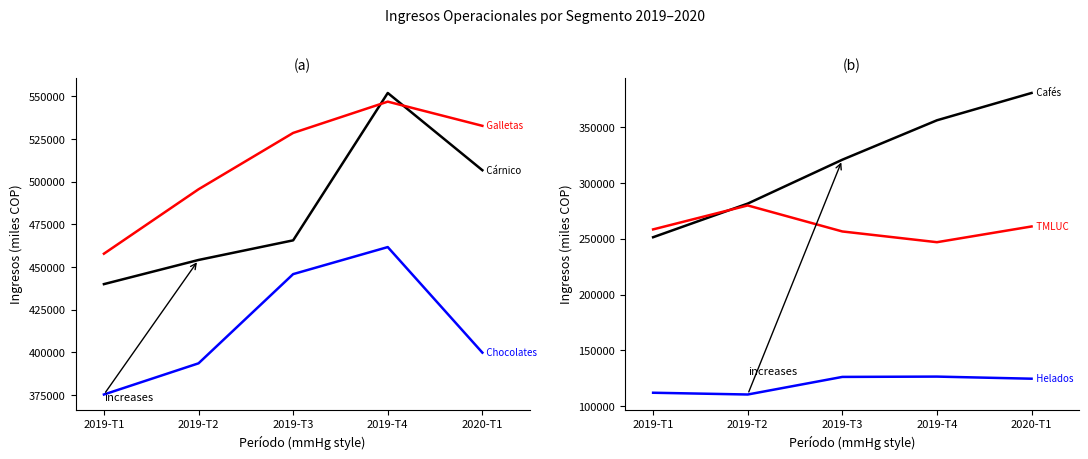

At which category does Helados reach its first local peak?

2019-T4